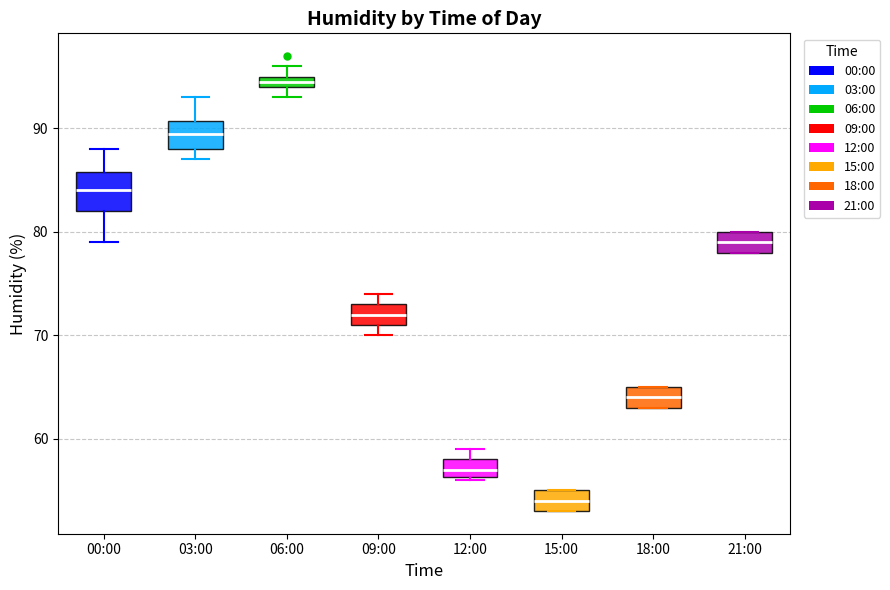

Which box has the highest median line?

06:00